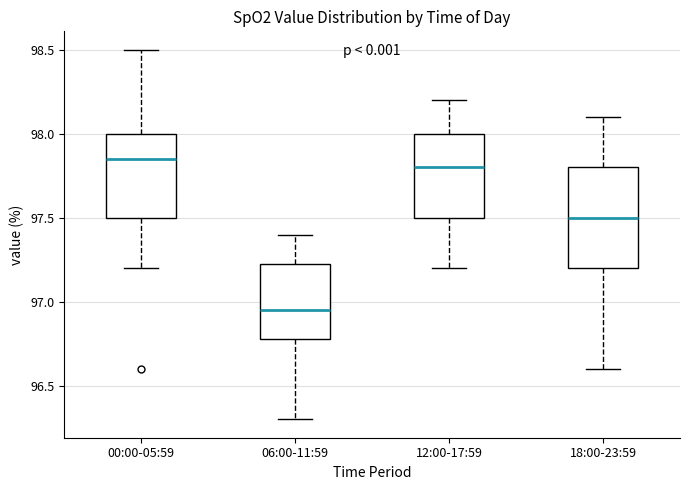

Comparing the boxes themselves (not the whiskers), which one is the tallest?

18:00-23:59